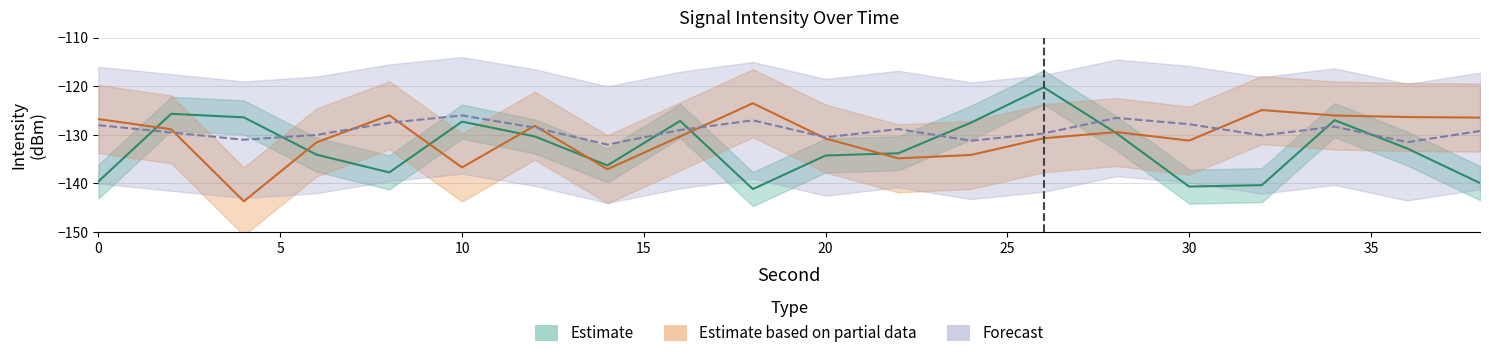

What is the sum of the Estimate based on partial data values at 34 and 38?

-252.5